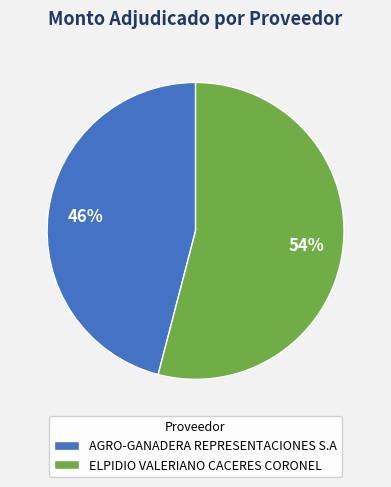

To the nearest percent, what portion does AGRO-GANADERA REPRESENTACIONES S.A represent?

46%